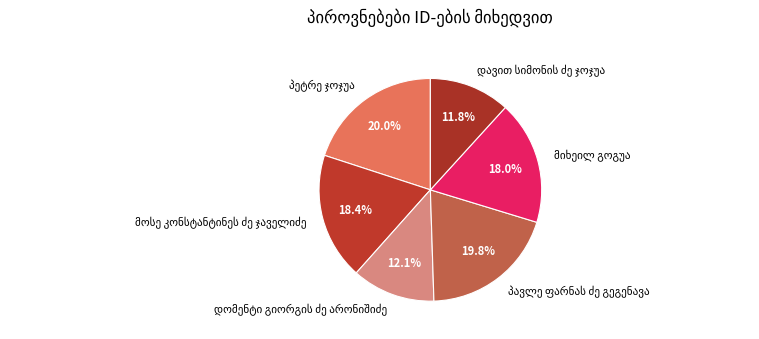

Is there a majority slice in this chart?

No